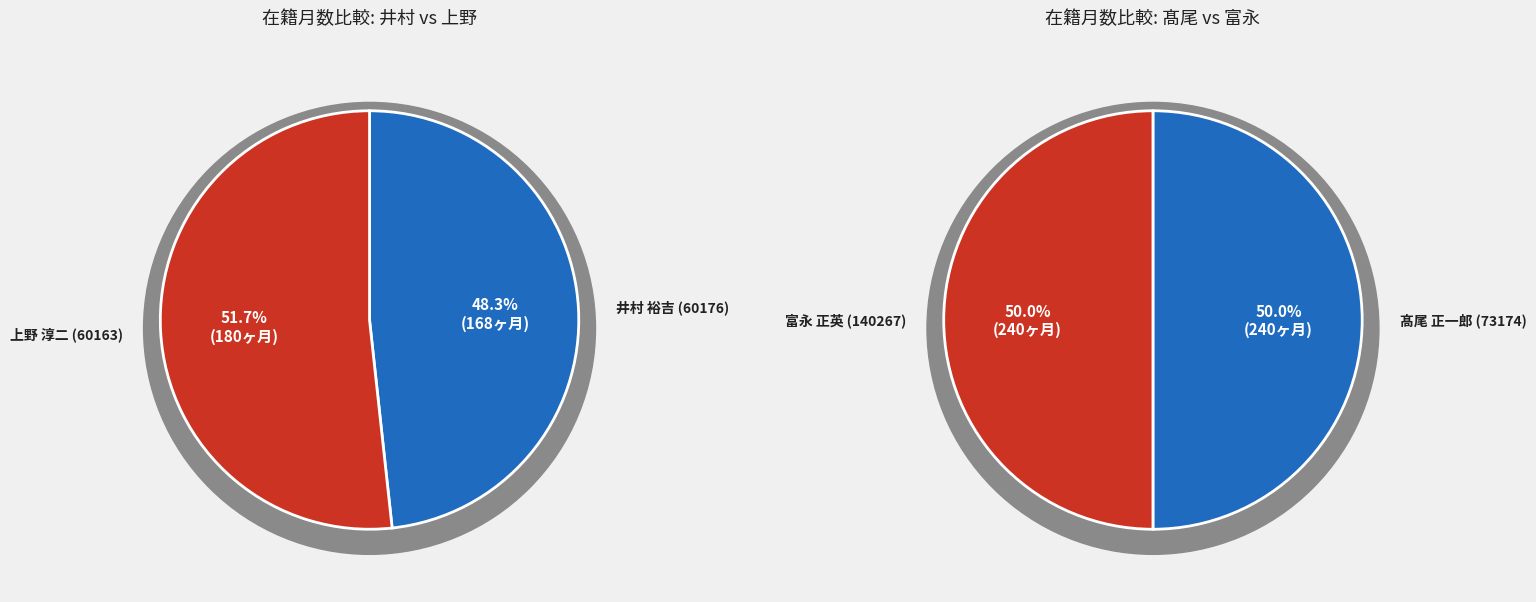

Does any single category account for the majority?

No